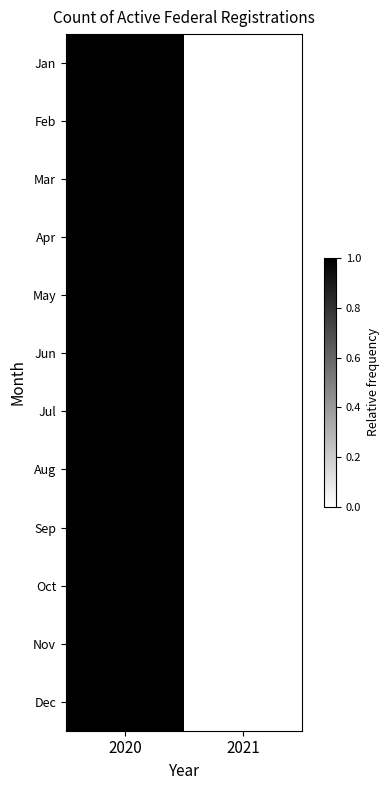

Reading right to left, list all the values displayed in this chart.

Jan: 2021=0.0	2020=1.0
Feb: 2021=0.0	2020=1.0
Mar: 2021=0.0	2020=1.0
Apr: 2021=0.0	2020=1.0
May: 2021=0.0	2020=1.0
Jun: 2021=0.0	2020=1.0
Jul: 2021=0.0	2020=1.0
Aug: 2021=0.0	2020=1.0
Sep: 2021=0.0	2020=1.0
Oct: 2021=0.0	2020=1.0
Nov: 2021=0.0	2020=1.0
Dec: 2021=0.0	2020=1.0